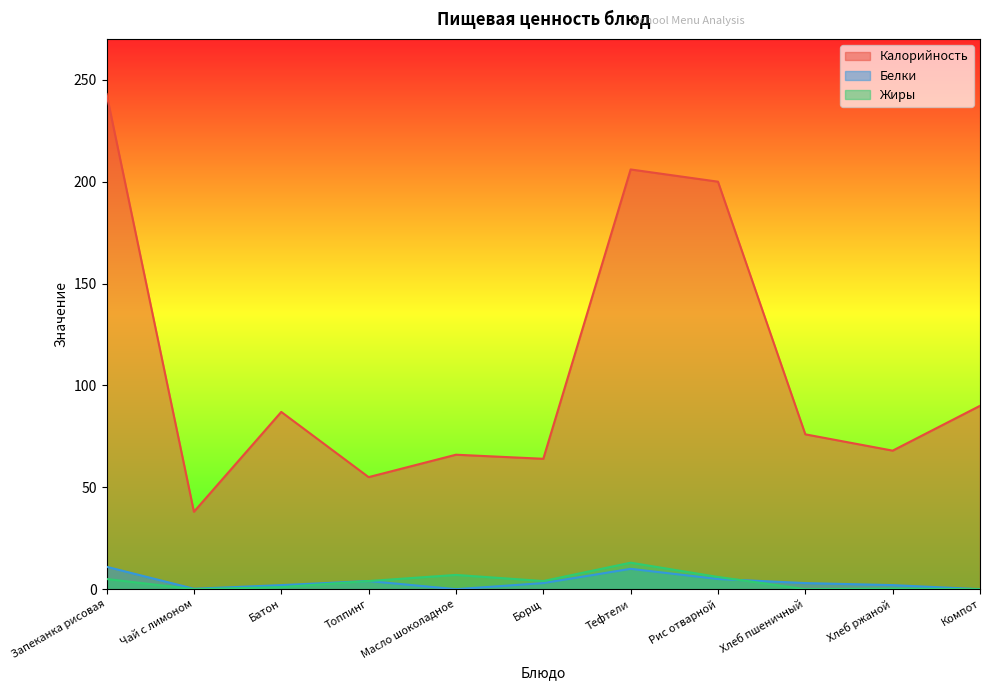

True or false: Жиры and Калорийность intersect in this chart.

False